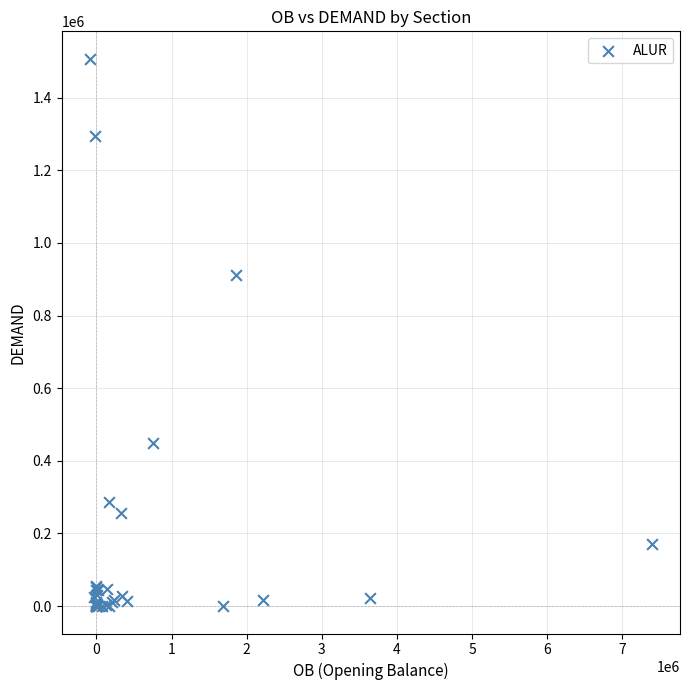

What Y value in the scatter plot is closest to 753686?

911073.2